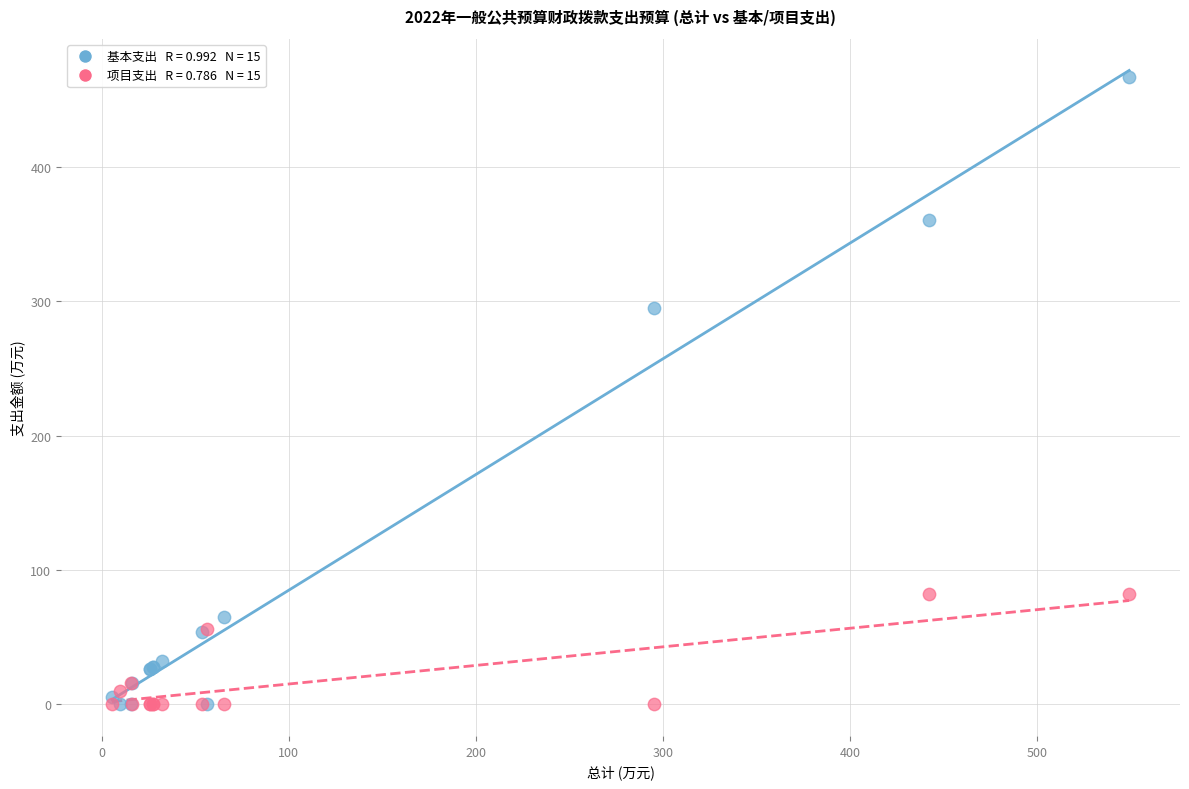

Across all series, what Y value is closest to 233?

294.9